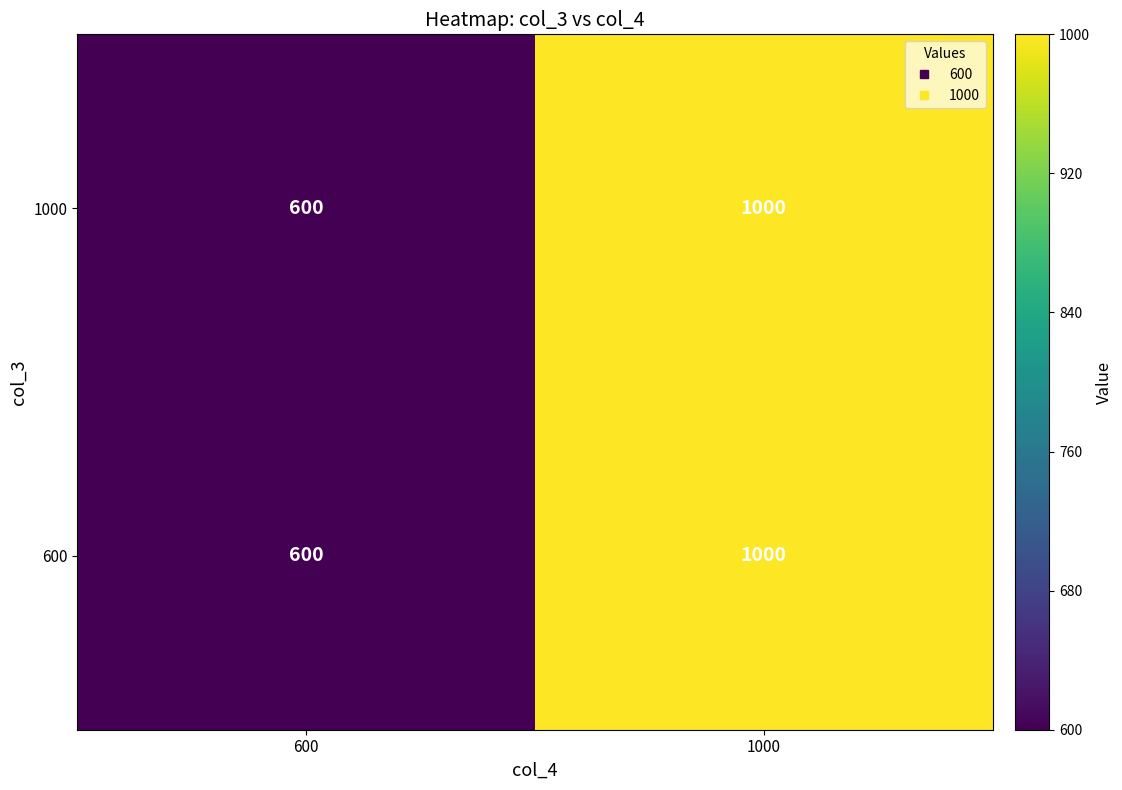

Where is 600 nearest to the value 800?

600